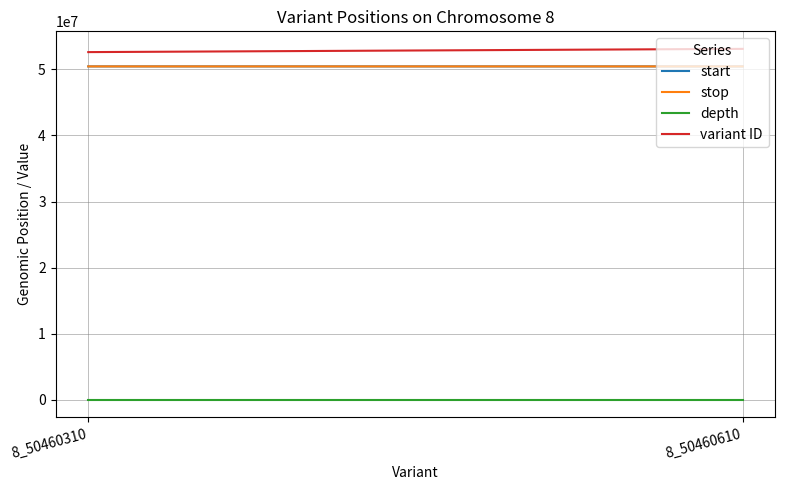

Reading left to right, list all the values displayed in this chart.

start: 50460310	50460610
stop: 50460311	50460611
depth: 19	19
variant ID: 52625832	53115750